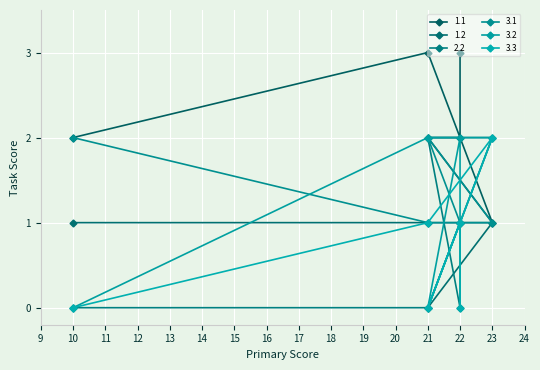

At which category does the chart reach its peak across all series?

22